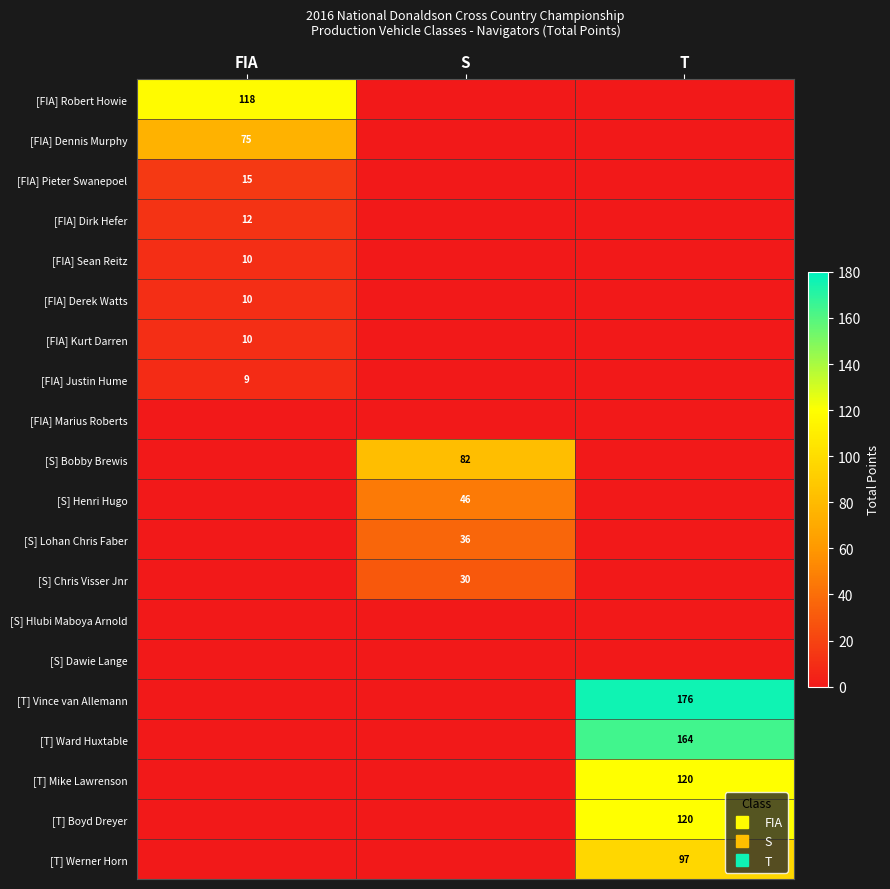

How many data points in [T] Ward Huxtable are above 0?

1